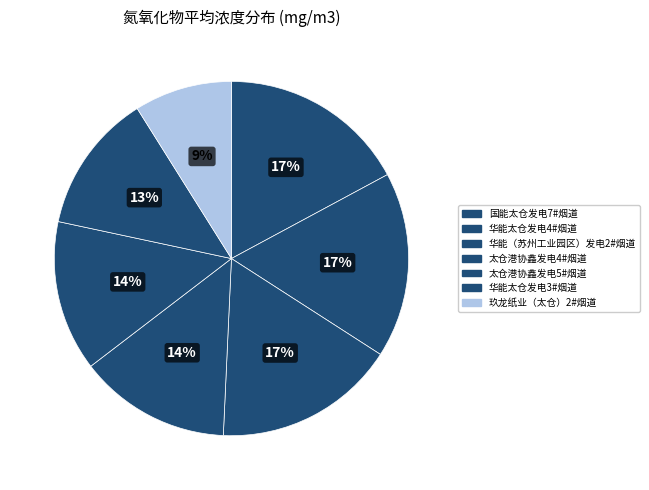

Count the number of slices in the pie.

7